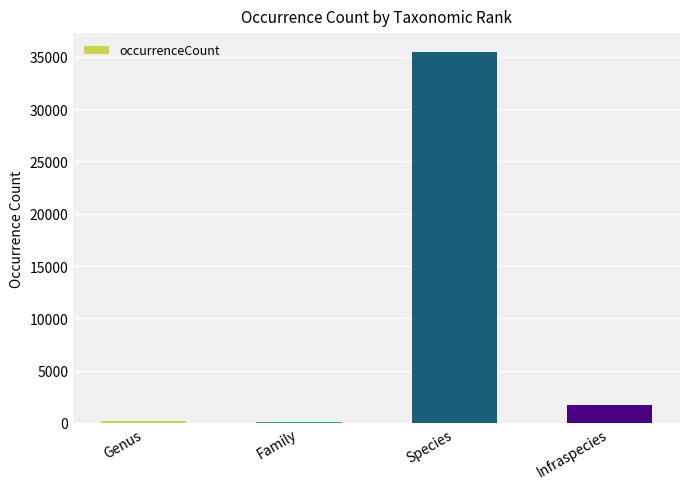

What is the sum of the values at Genus and Infraspecies?

1913